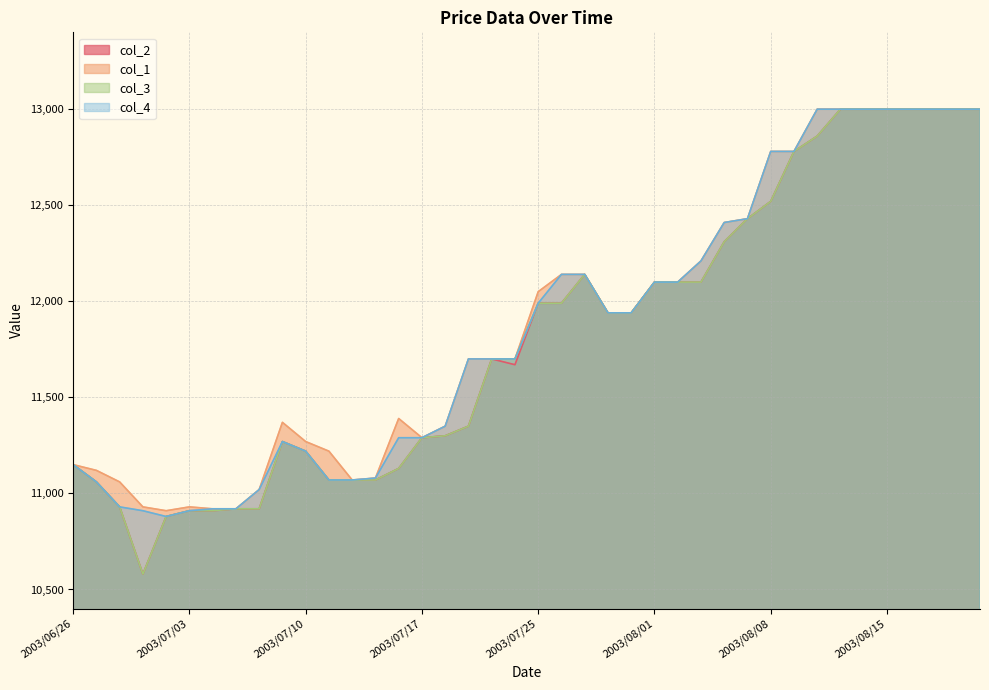

True or false: col_2 and col_3 intersect in this chart.

False